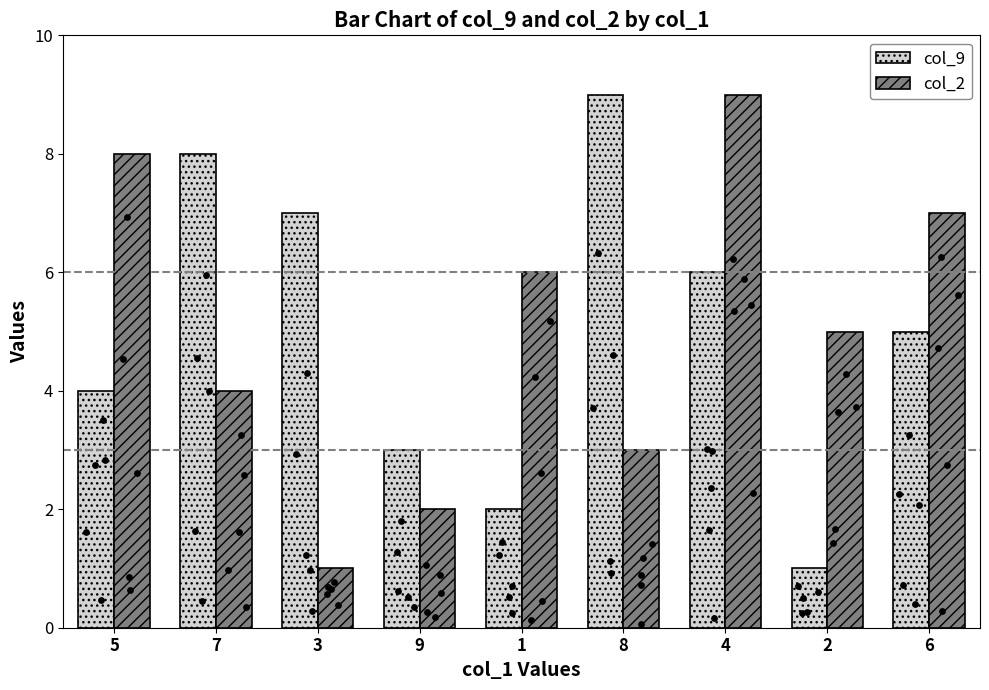

What is the total value across all series at 4?

15